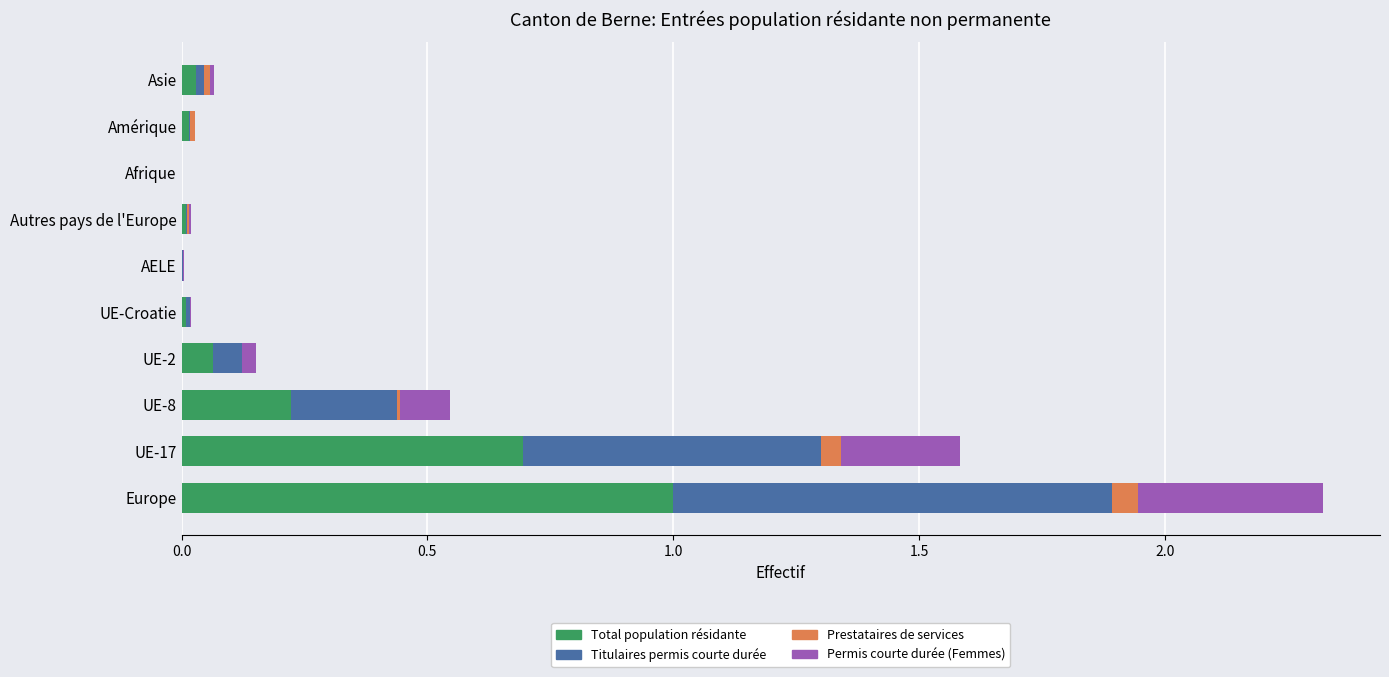

At which category is the sum across all series the highest?

Europe